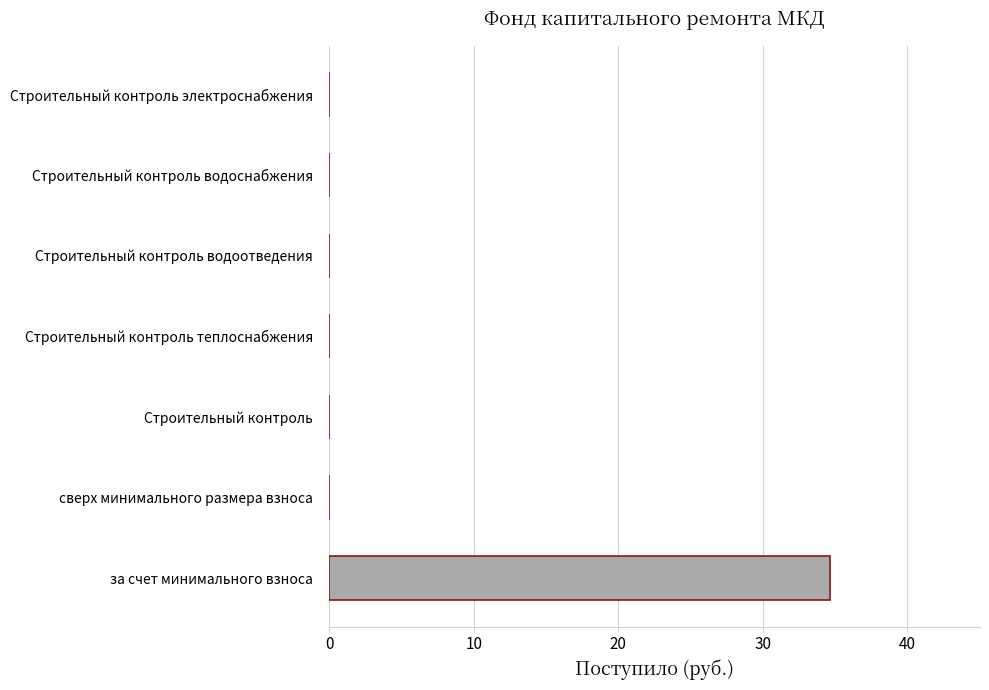

What is the sum of the values at за счет минимального взноса and сверх минимального размера взноса?

34.6